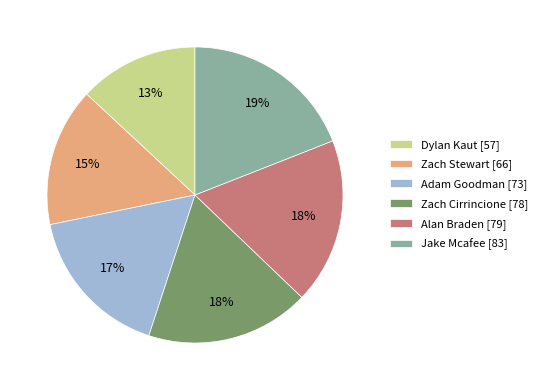

Which category has the biggest portion of the pie?

Jake Mcafee